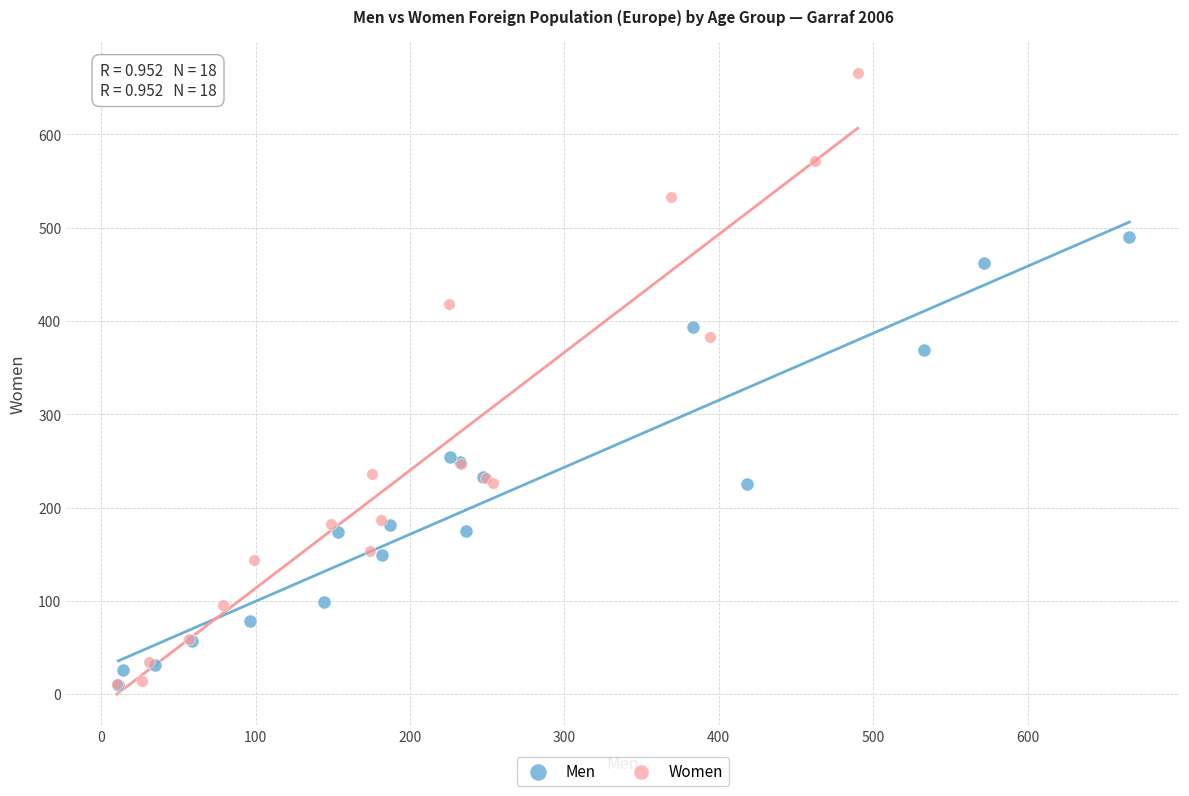

Which series reaches the maximum Y coordinate?

Women